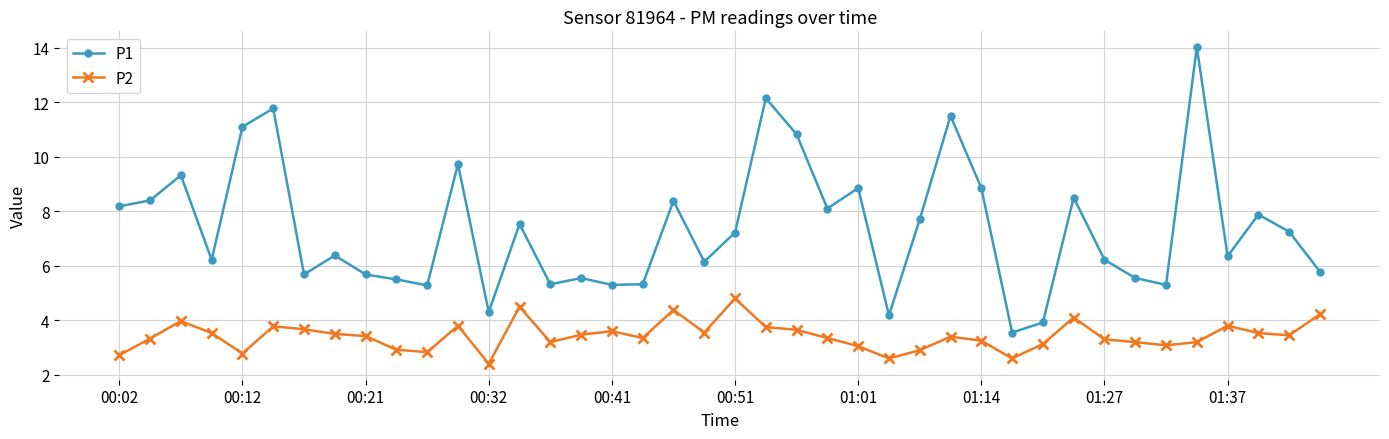

What are all the series names shown in the legend?

P1, P2